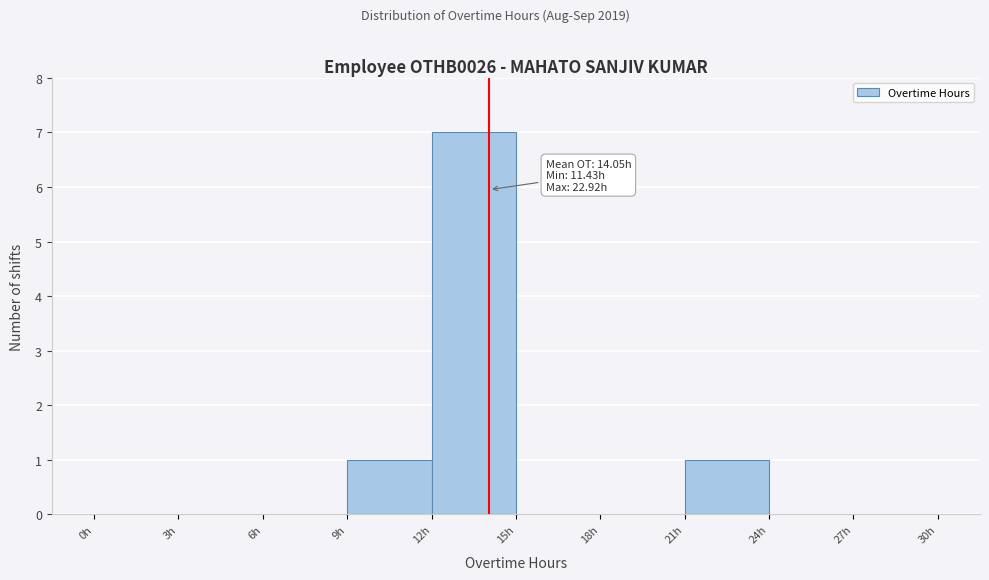

Which range on the x-axis has the tallest bar?

12 to 15